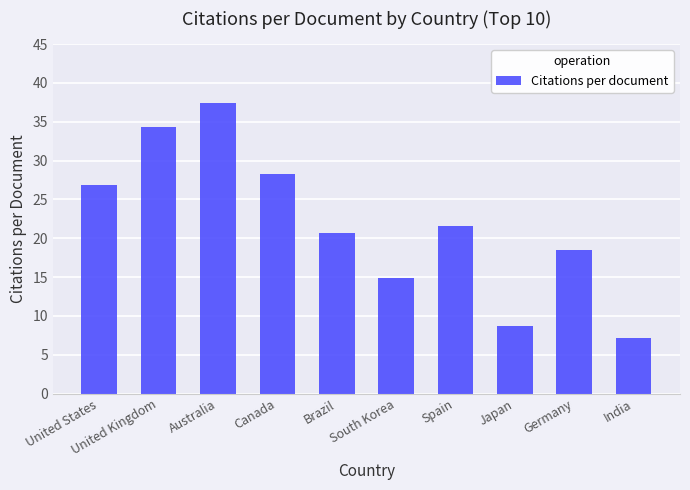

What is the sum of the values at Japan and Canada?

37.0